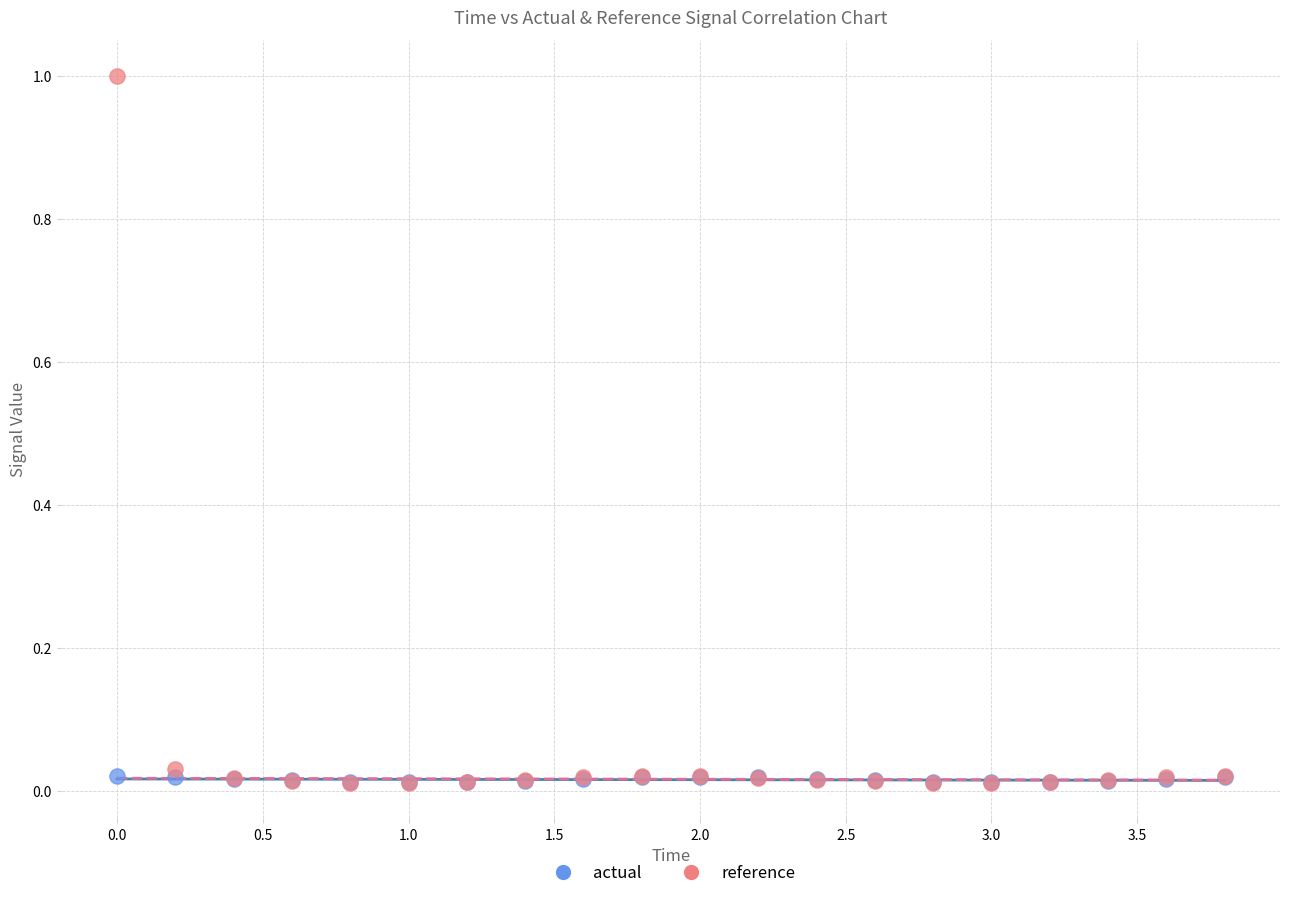

Which series has the widest spread of Y values?

reference